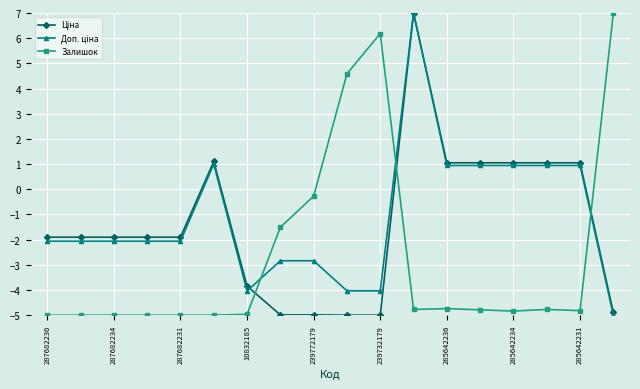

What is the value of the Залишок point at the 5th from the left?

-5.0